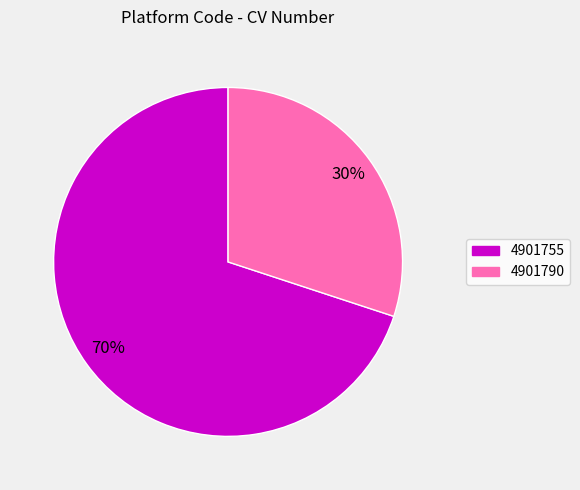

To the nearest percent, what is the difference between the 4901755 and 4901790 slice percentages?

40%